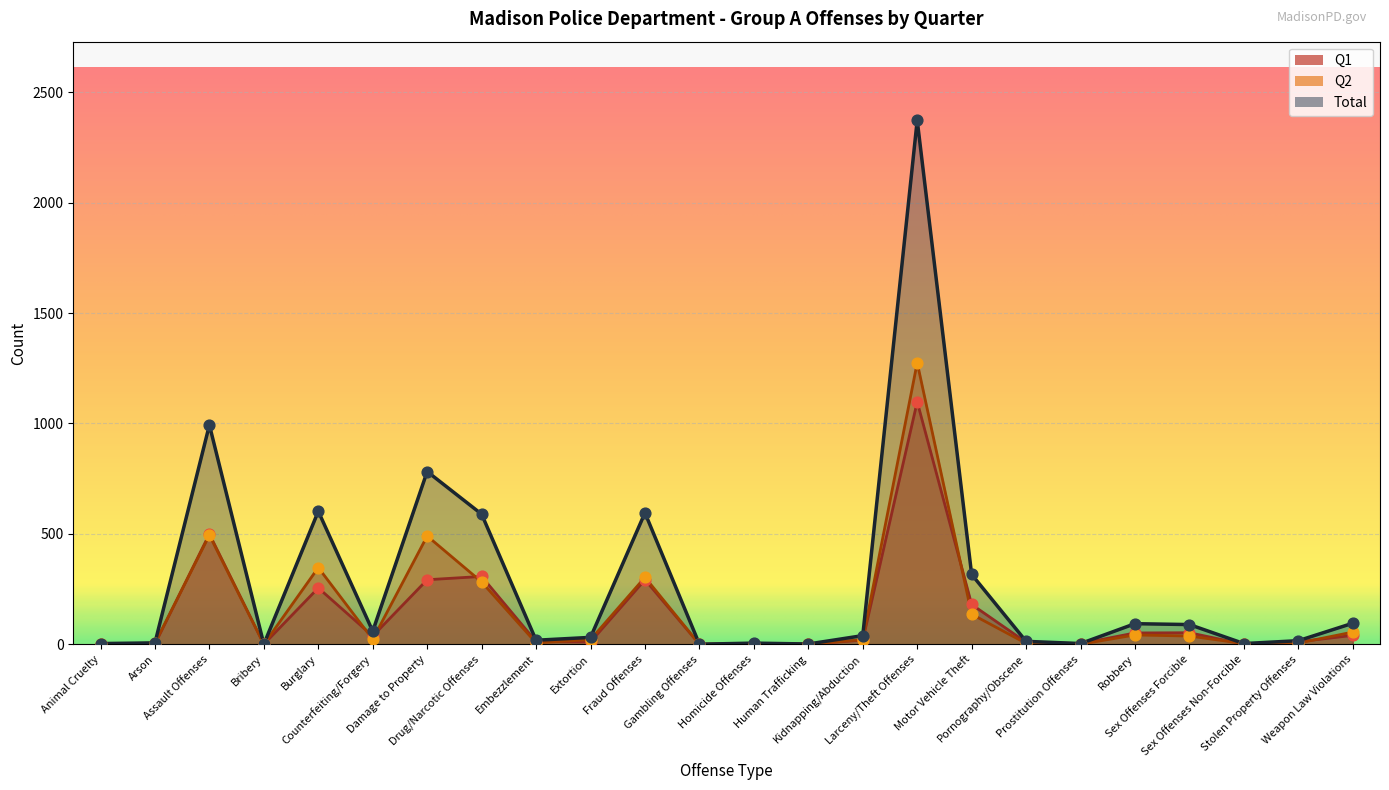

Which series reaches the maximum Y coordinate?

Total